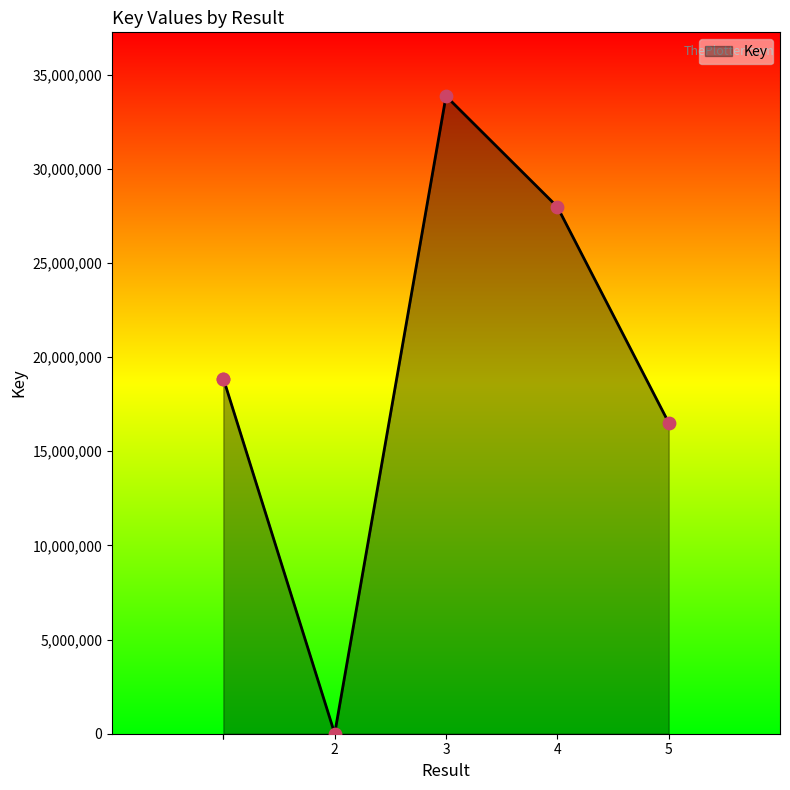

What is the change in value from  to 2?

-18857050